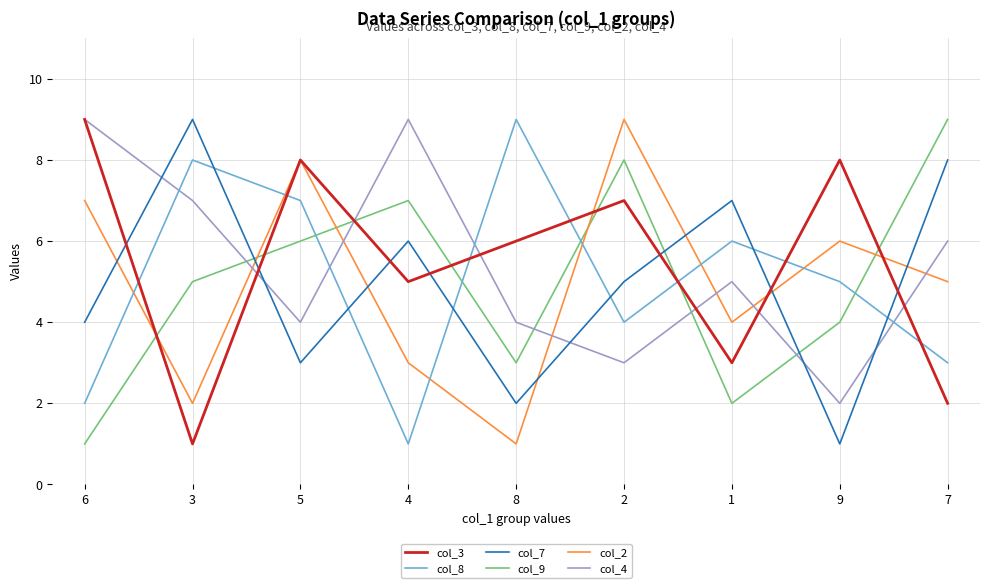

Reading left to right, list all the values displayed in this chart.

col_3: 9	1	8	5	6	7	3	8	2
col_8: 2	8	7	1	9	4	6	5	3
col_7: 4	9	3	6	2	5	7	1	8
col_9: 1	5	6	7	3	8	2	4	9
col_2: 7	2	8	3	1	9	4	6	5
col_4: 9	7	4	9	4	3	5	2	6